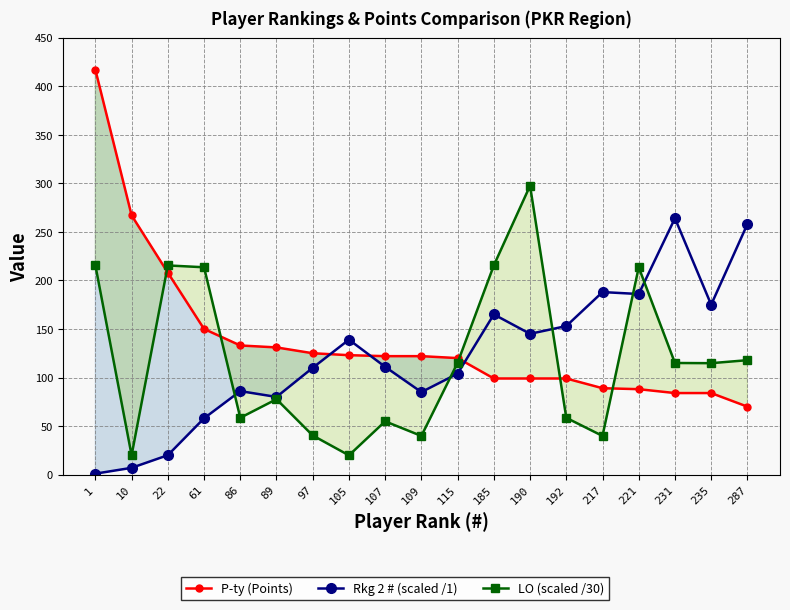

Is it true that Rkg 2 # (scaled /1) equals 186.0 at 221?

True